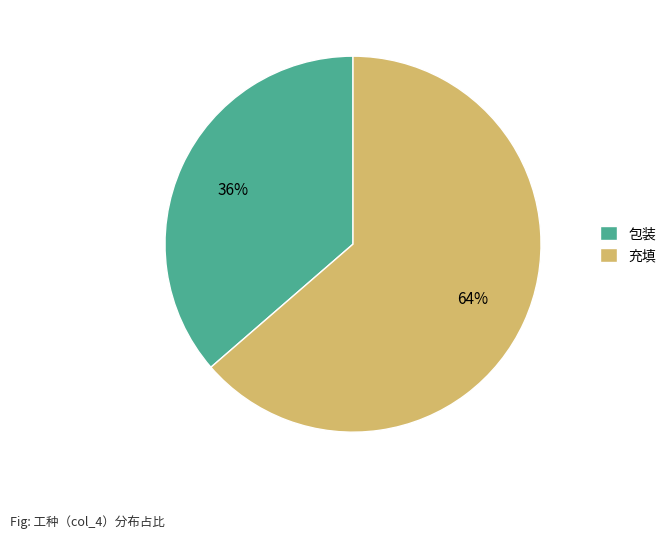

Rank the categories by value from highest to lowest.

充填, 包装